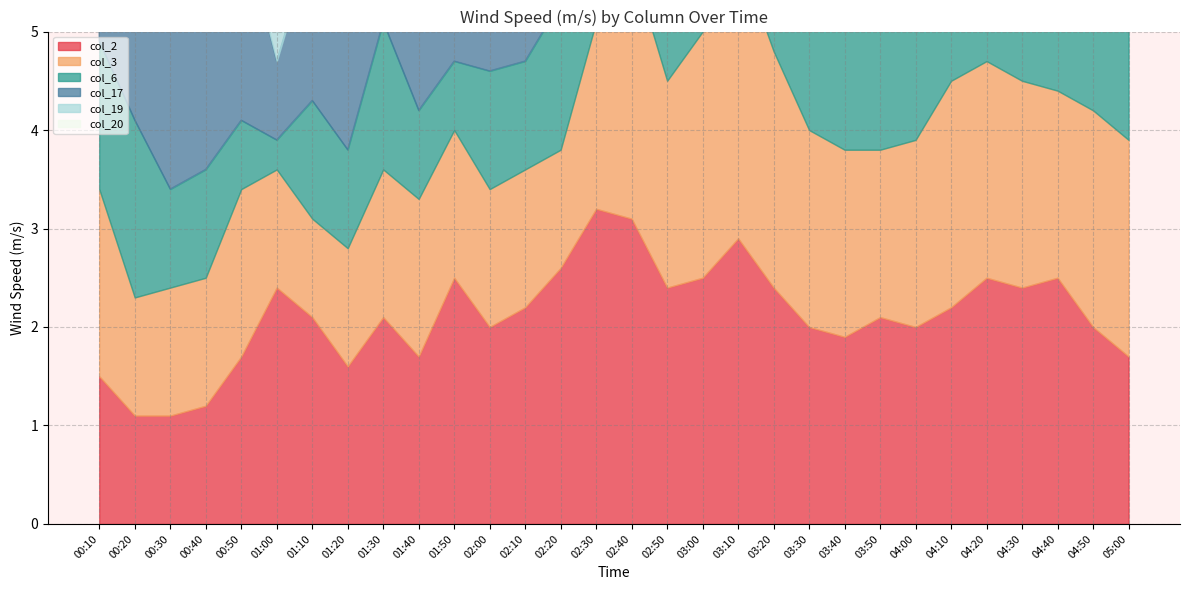

What is the difference between the maximum and minimum values in the col_3 series?

1.9